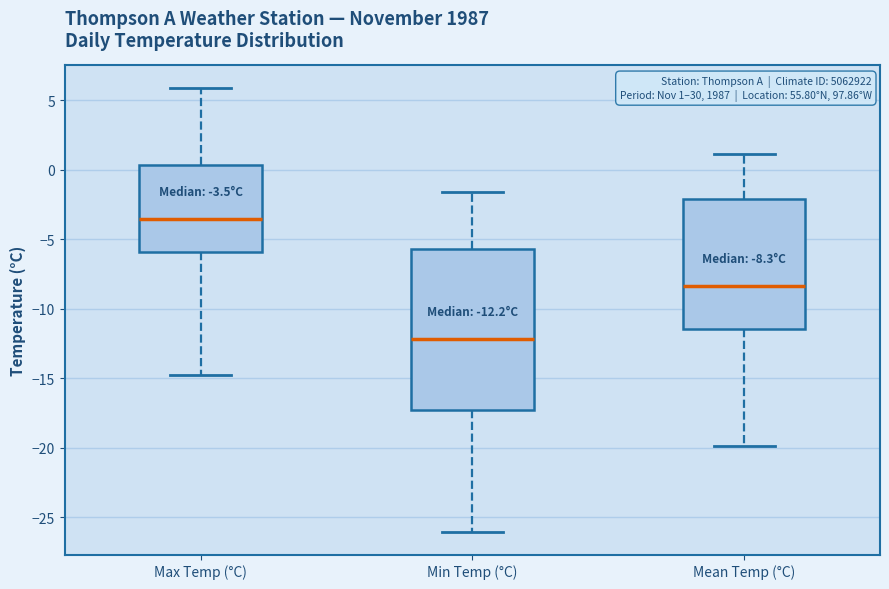

Which box's median line is the highest?

Max Temp (°C)